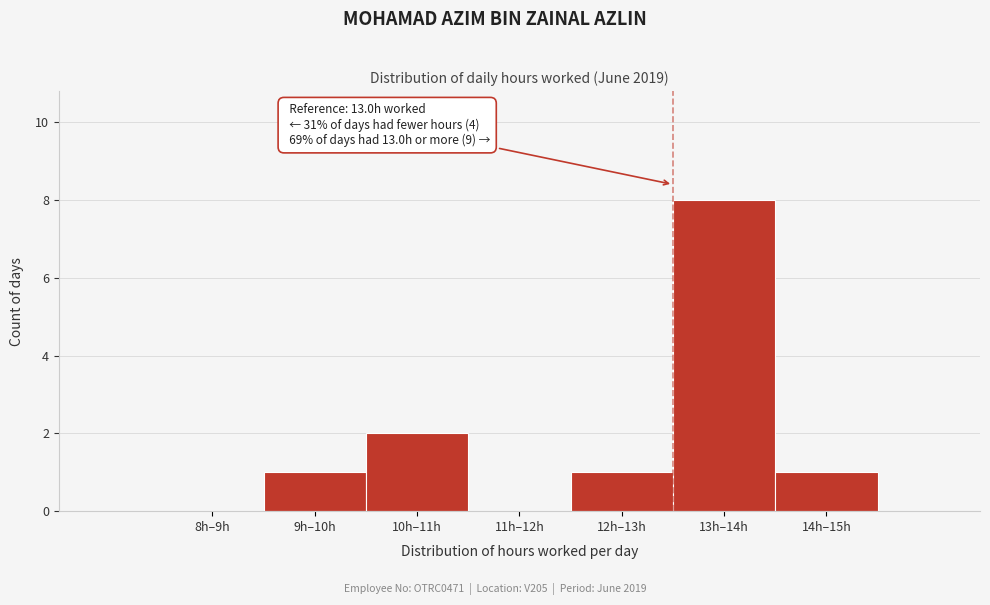

Reading left to right, what are all the values shown in this chart?

8h–9h=0	9h–10h=1	10h–11h=2	11h–12h=0	12h–13h=1	13h–14h=8	14h–15h=1